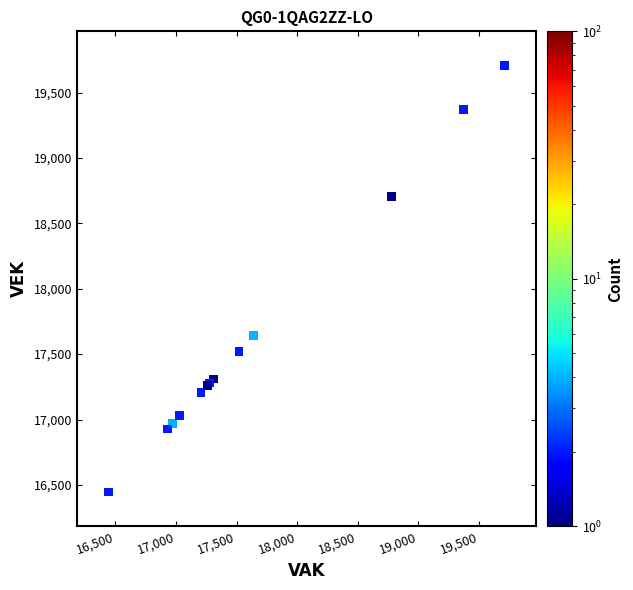

What Y value in the scatter plot is closest to 18076?

17642